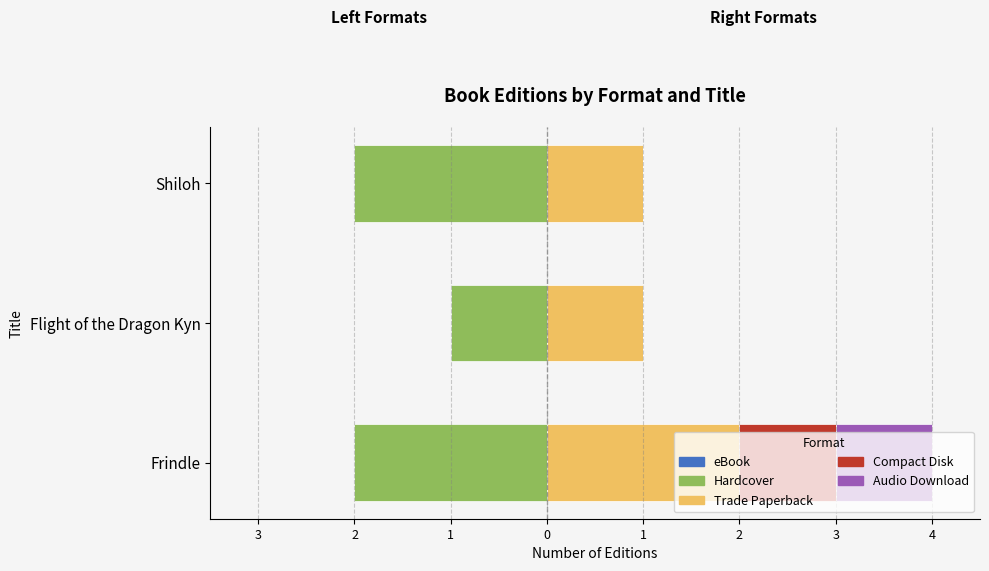

Count the number of categories in the chart.

3